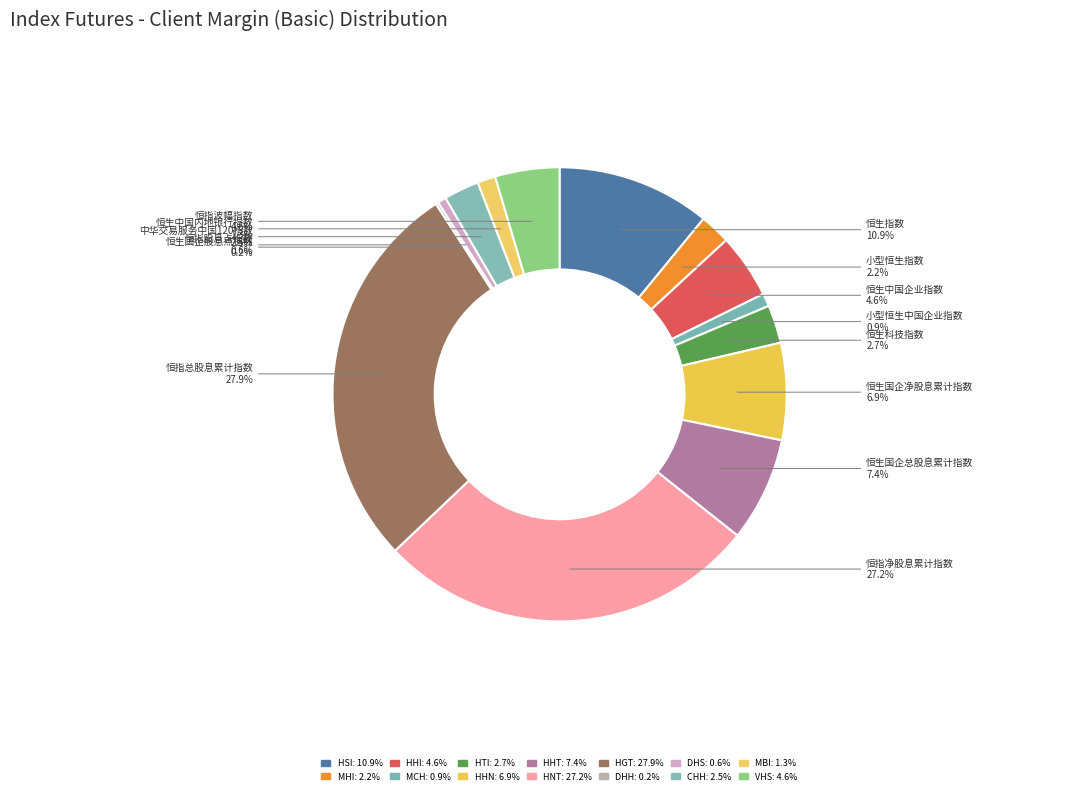

Approximately how many times larger is the value at HTI compared to HGT?

0.1